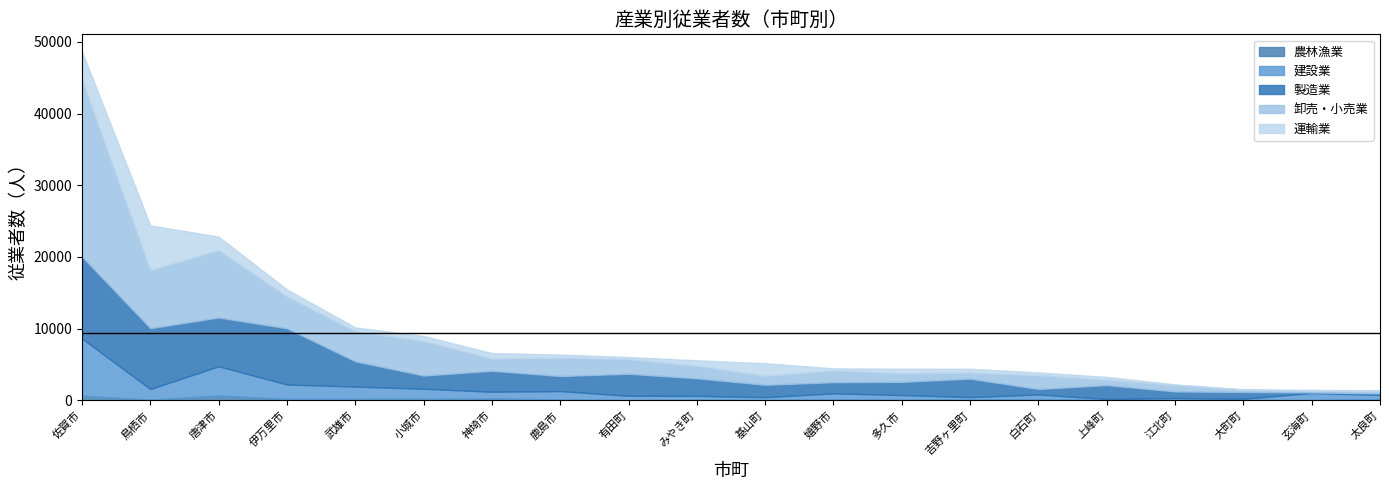

At which category is the sum across all series the highest?

佐賀市